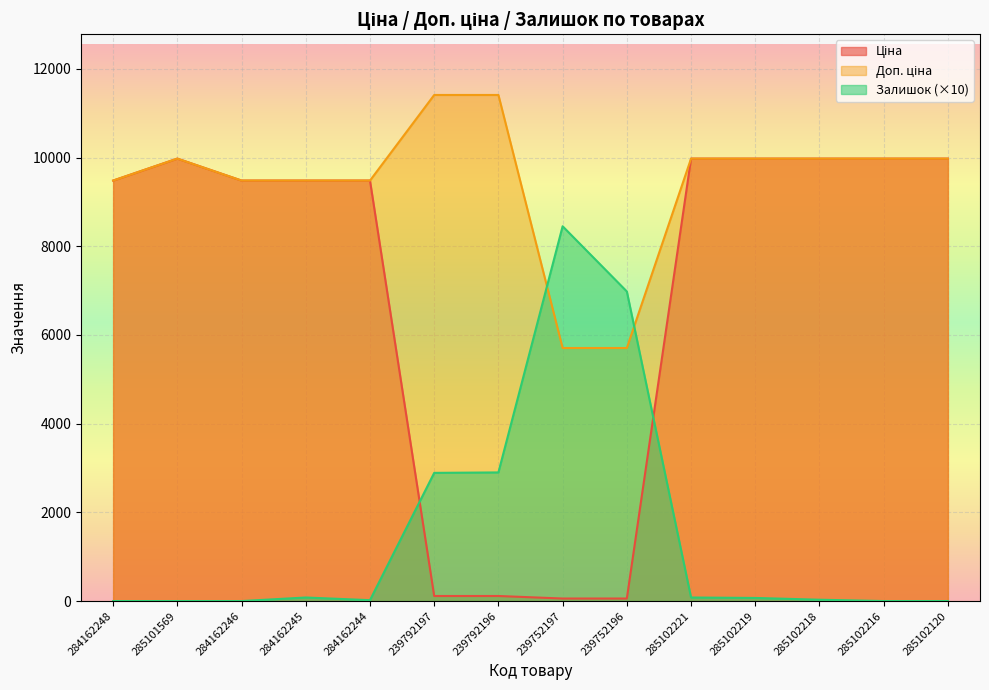

In Доп. ціна, how many points are higher than both neighbors (excluding endpoints)?

1